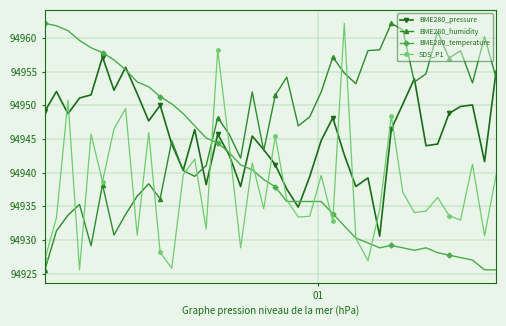

How many lines are shown in the chart?

4